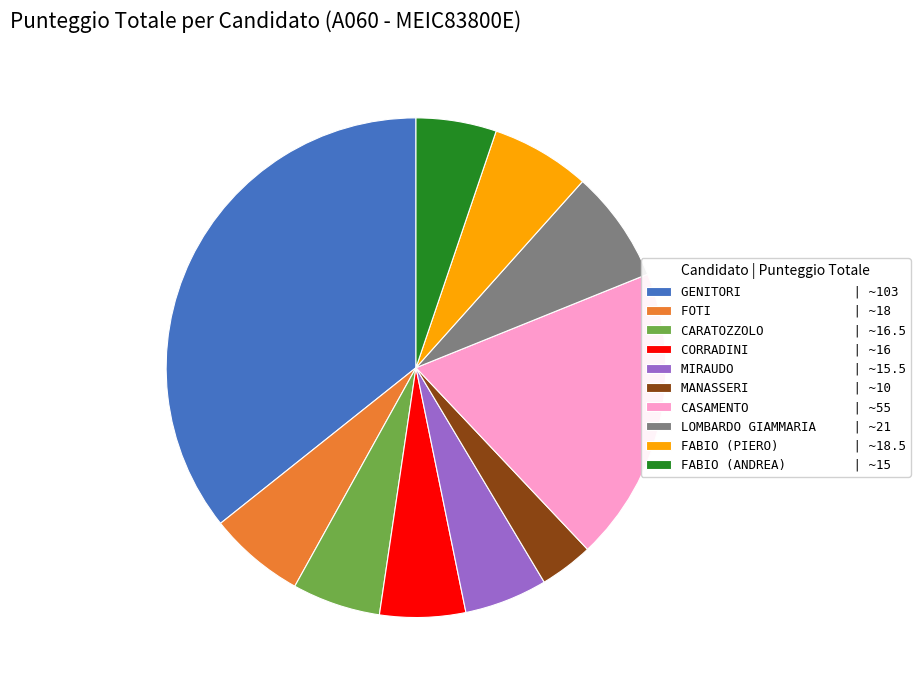

True or false: FABIO (ANDREA) accounts for 1% of the total.

False